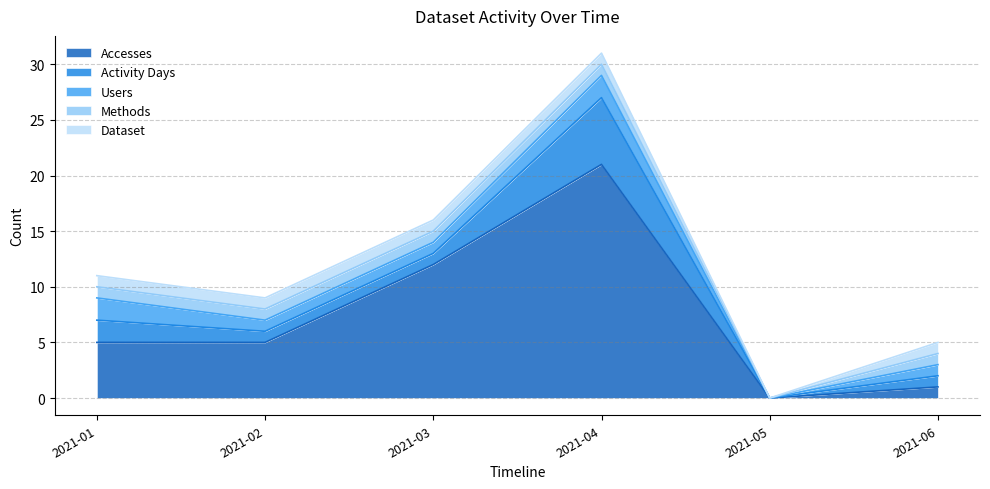

Rank the series by their maximum value, from lowest to highest.

Methods, Dataset, Users, Activity Days, Accesses